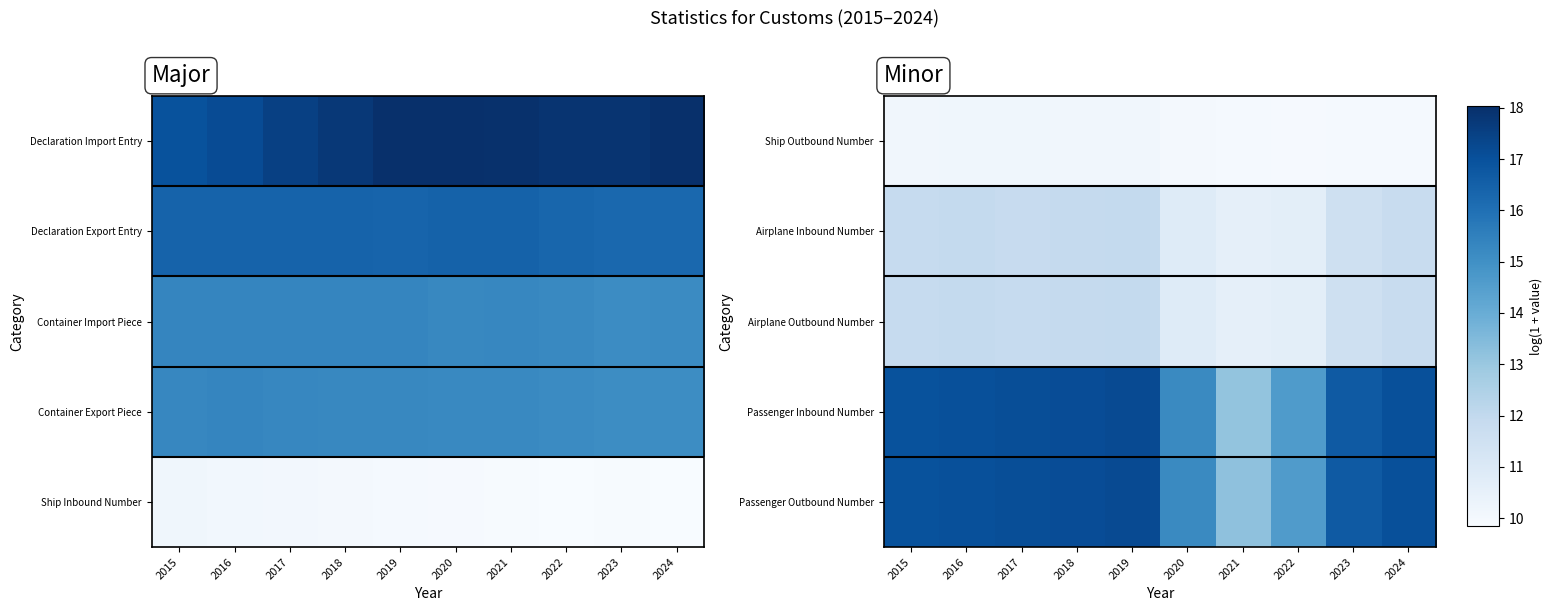

What is the average value of the Airplane Inbound Number series?

11.5